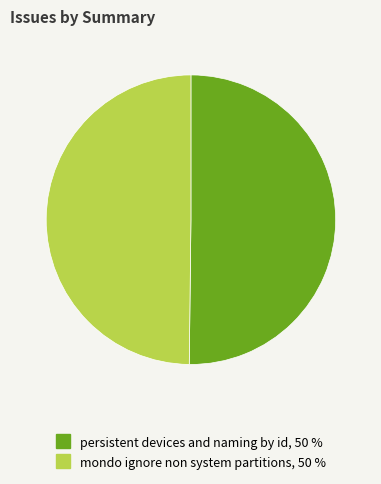

What is the ratio of the value at mondo ignore non system partitions to the value at persistent devices and naming by id?

1.0